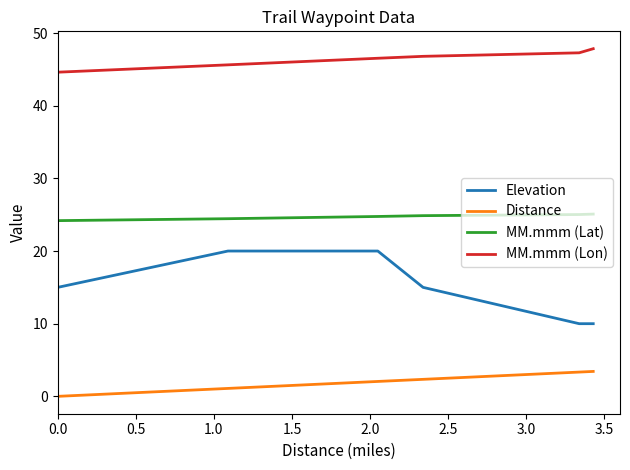

True or false: MM.mmm (Lon) has more than 2 points higher than both neighbors.

False